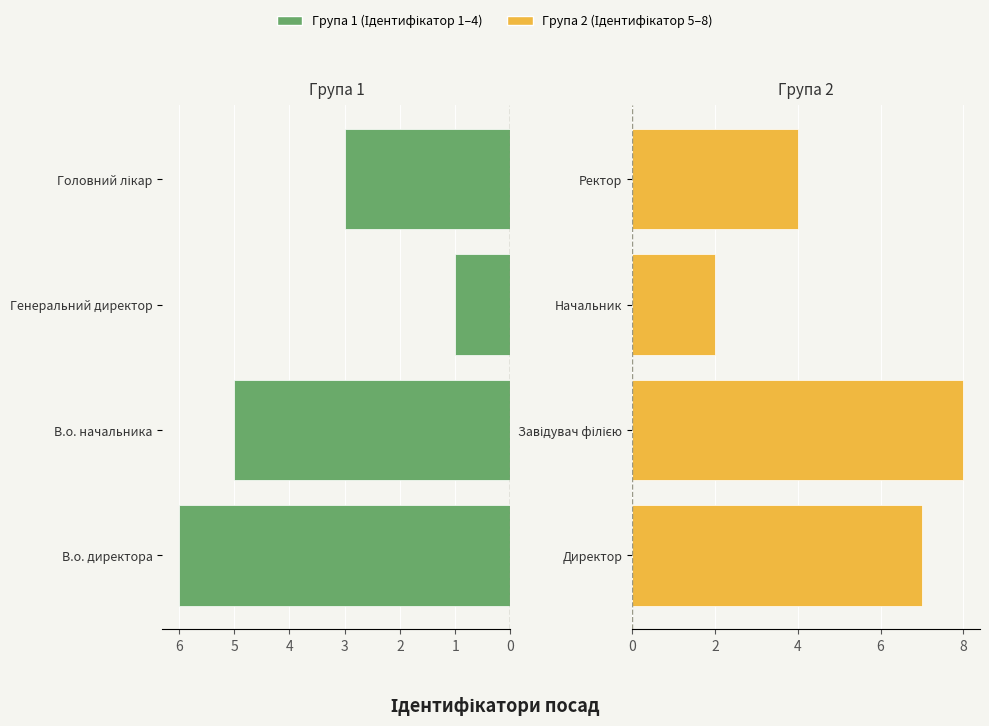

Does the chart contain any negative values?

No